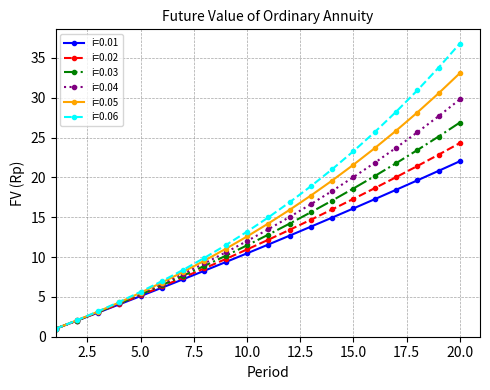

Which series has the largest range (max minus min)?

i=0.06